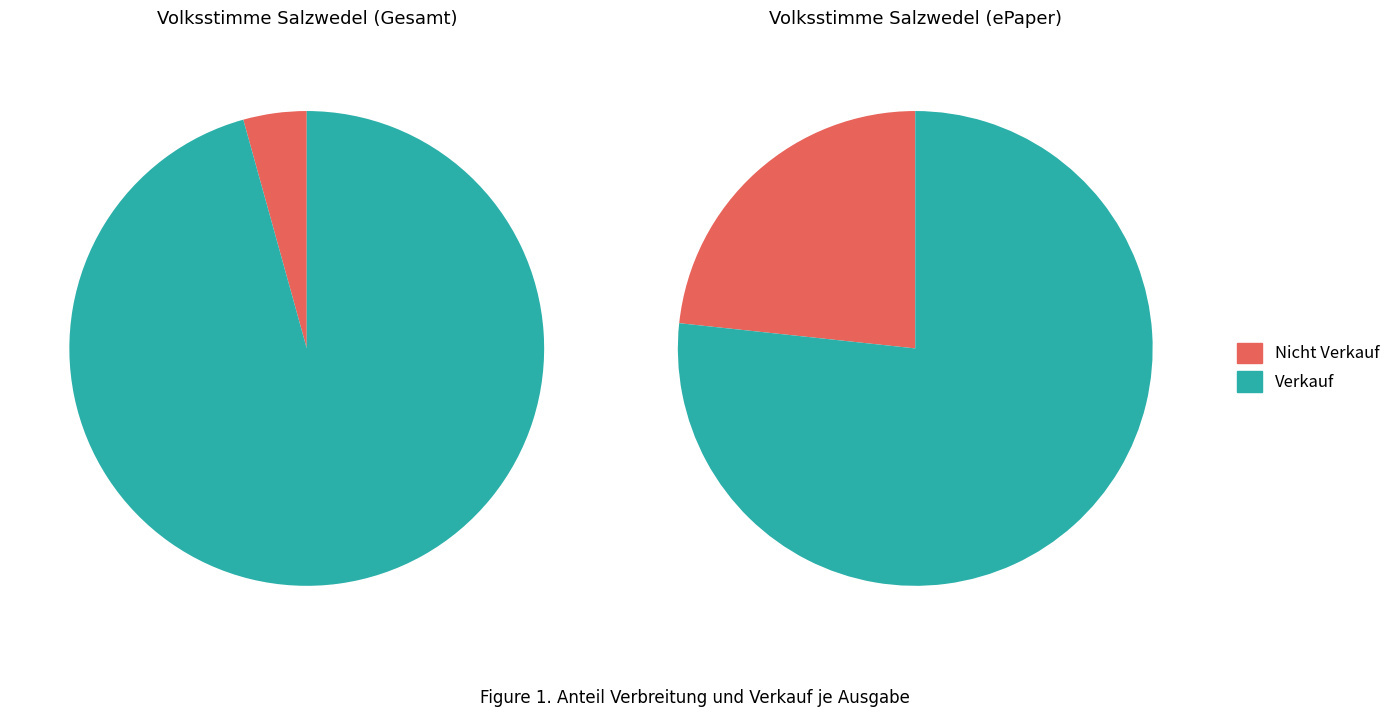

How many slices are in this pie chart?

2